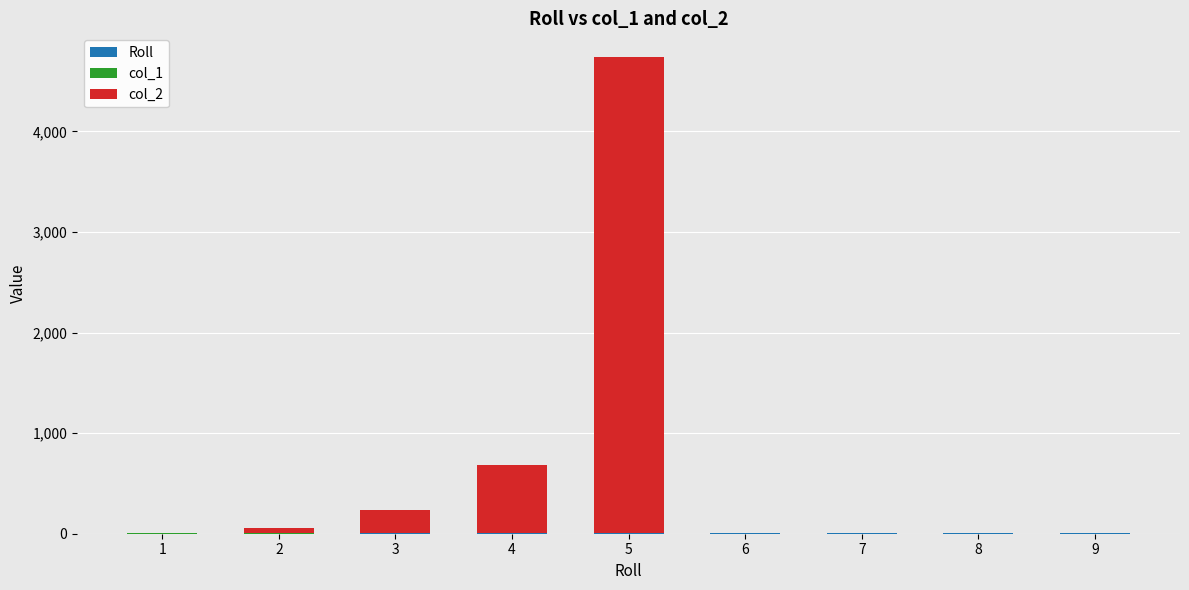

Are the bars horizontal?

No